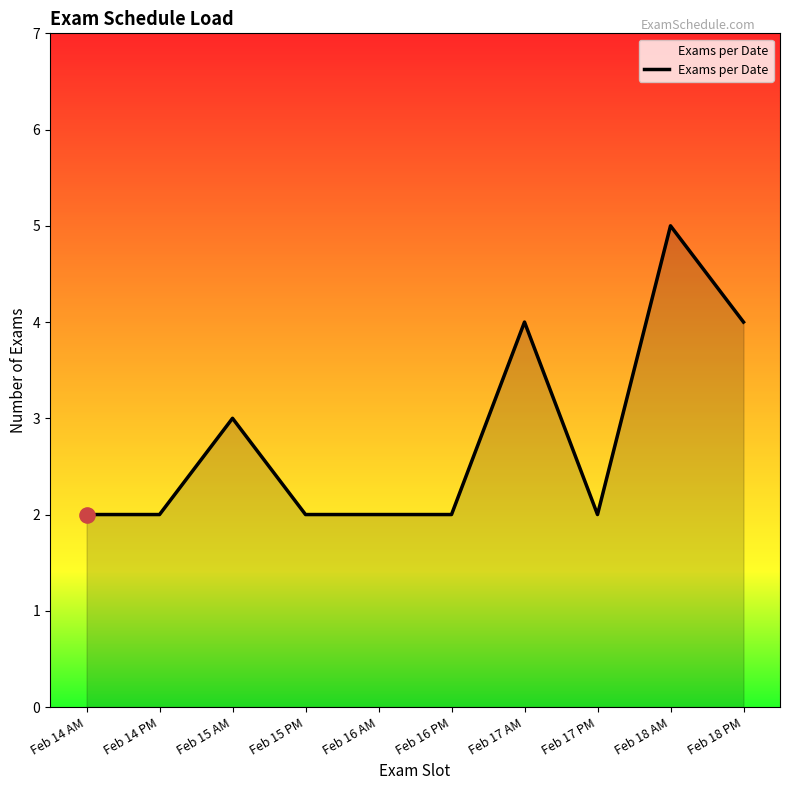

What is the ratio of the value at Feb 18 AM to the value at Feb 17 PM?

2.5